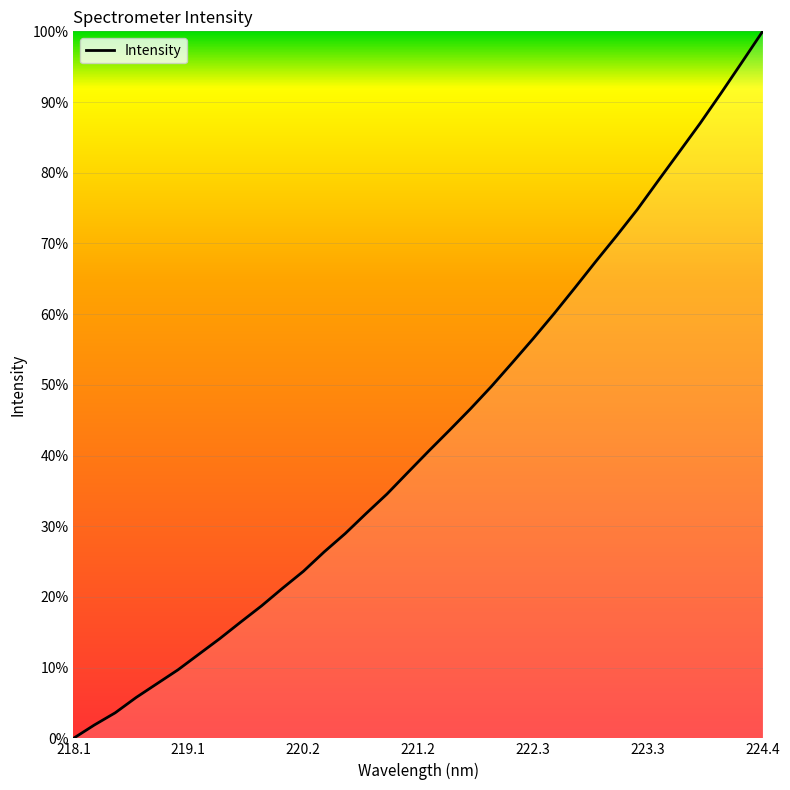

What is the difference between the maximum and minimum values?

100.0